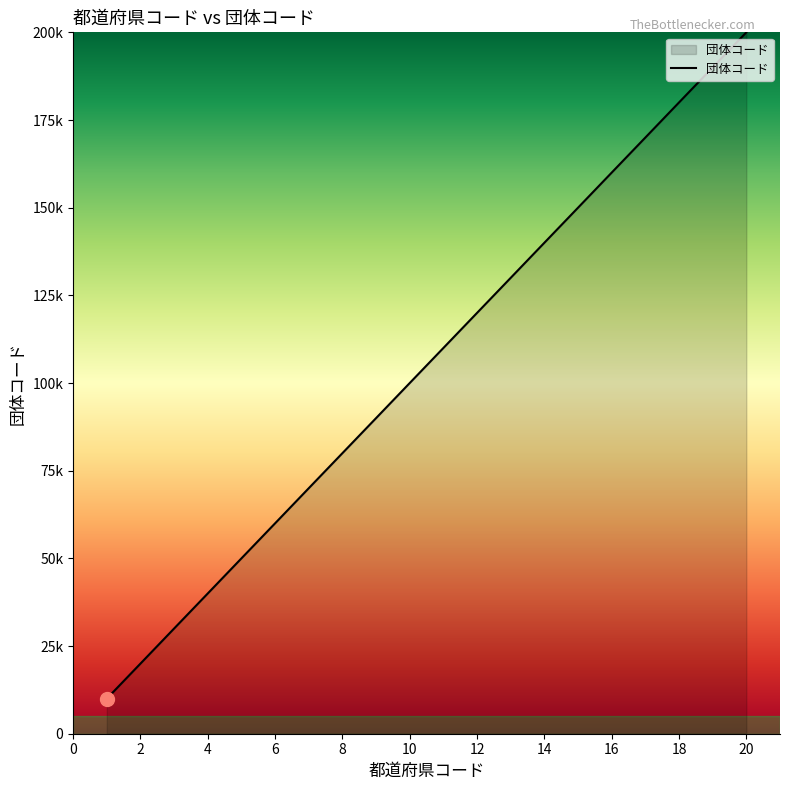

What is the value of the 12th point from the left?

120006